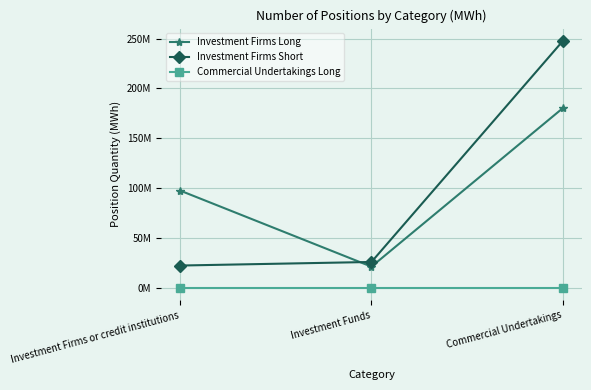

What position from the left is Investment Firms or credit institutions?

1